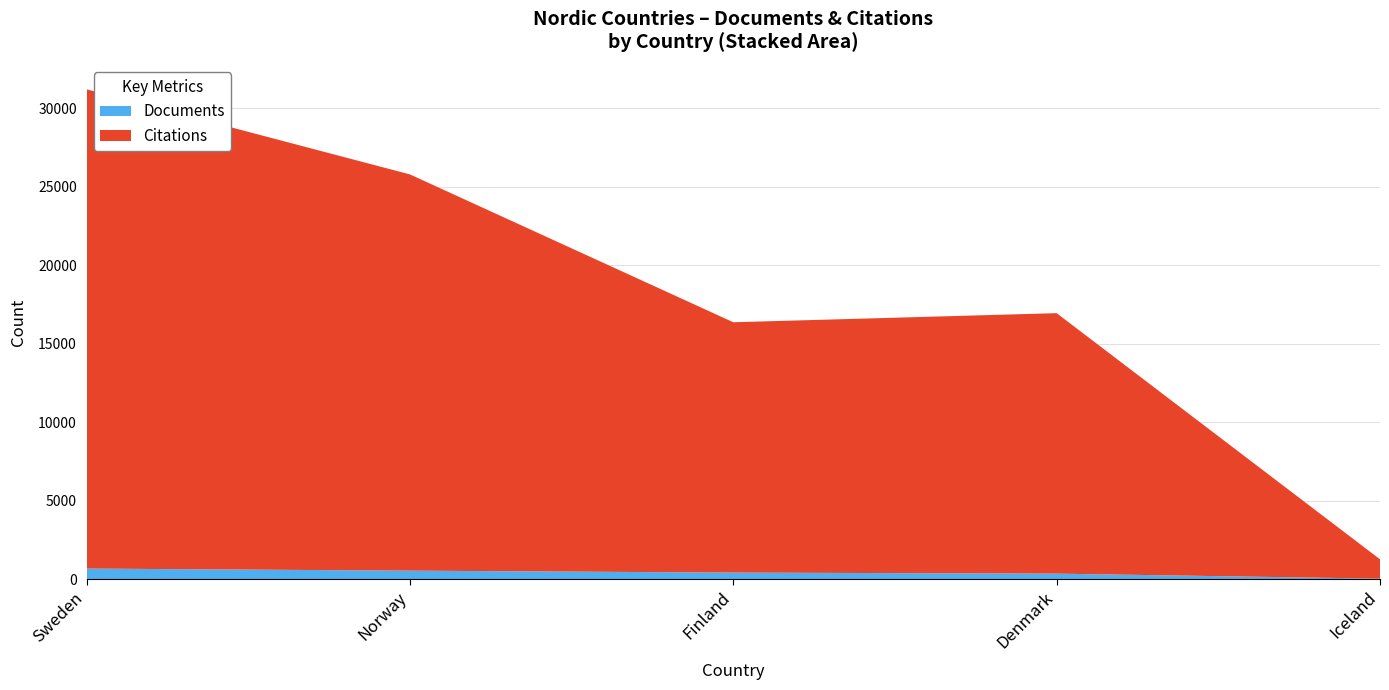

Reading left to right, transcribe all the data shown in this chart.

Documents: Sweden=675	Norway=542	Finland=418	Denmark=351	Iceland=32
Citations: Sweden=30538	Norway=25249	Finland=15952	Denmark=16599	Iceland=1234